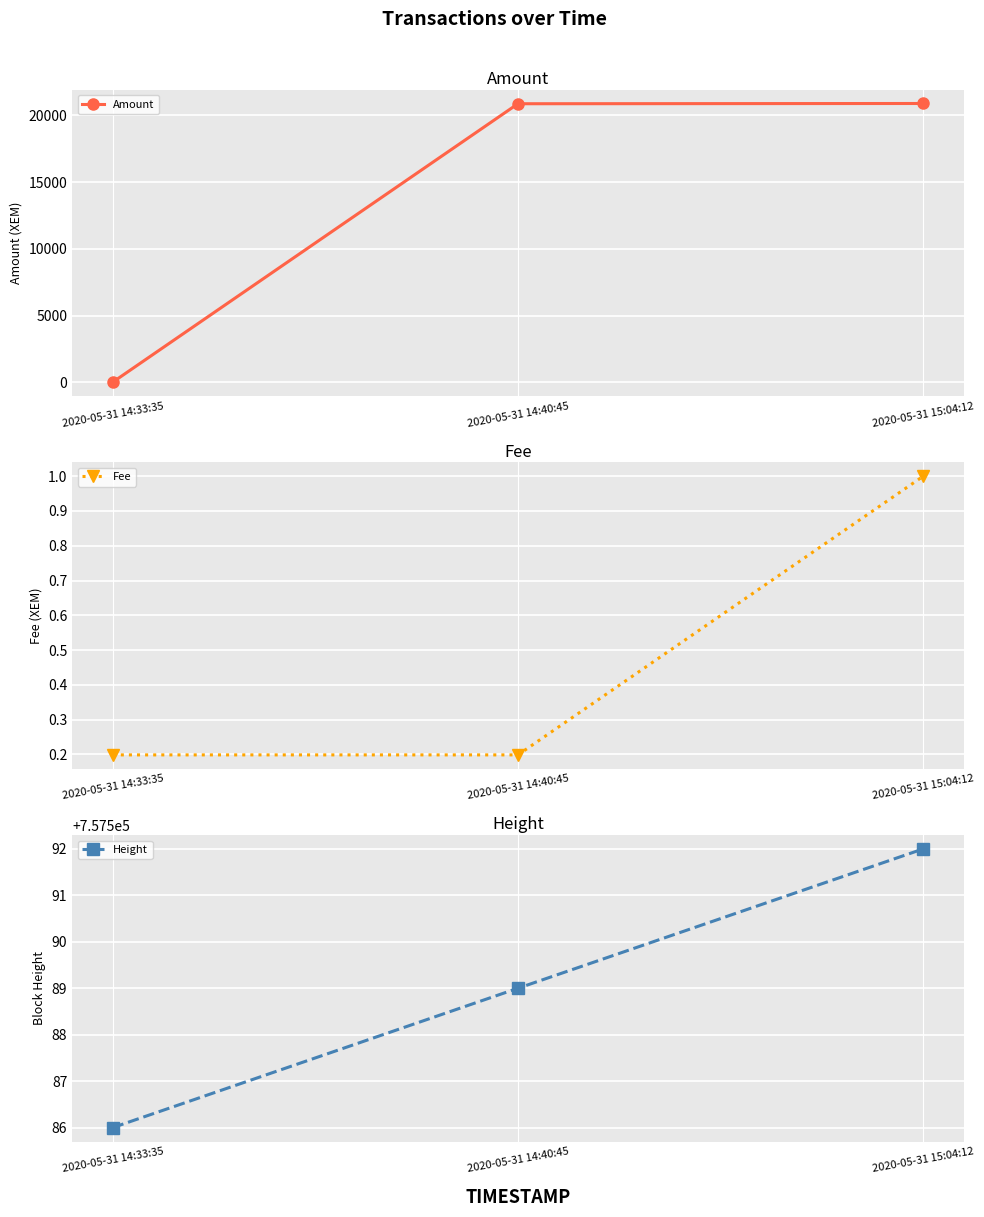

Count the number of categories in the chart.

3